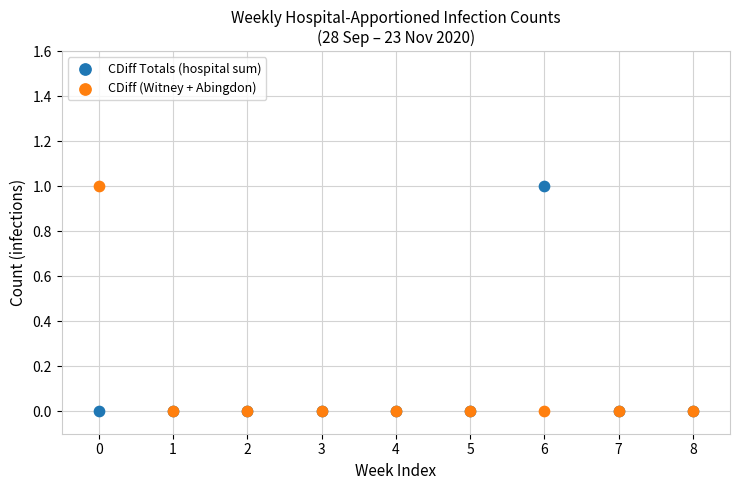

What are all the series names shown in the legend?

CDiff Totals (hospital sum), CDiff (Witney + Abingdon)